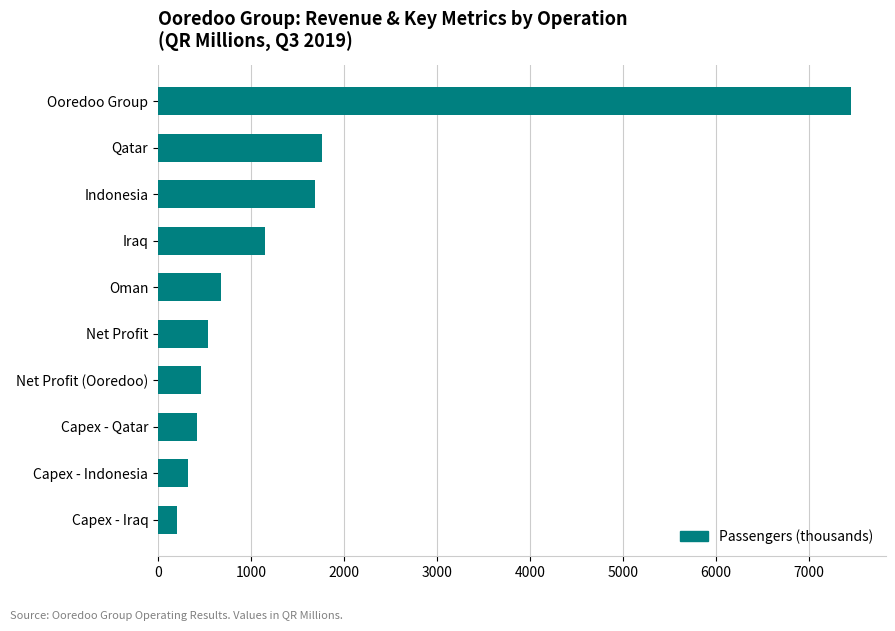

Where is the data nearest to the value 3829?

Qatar